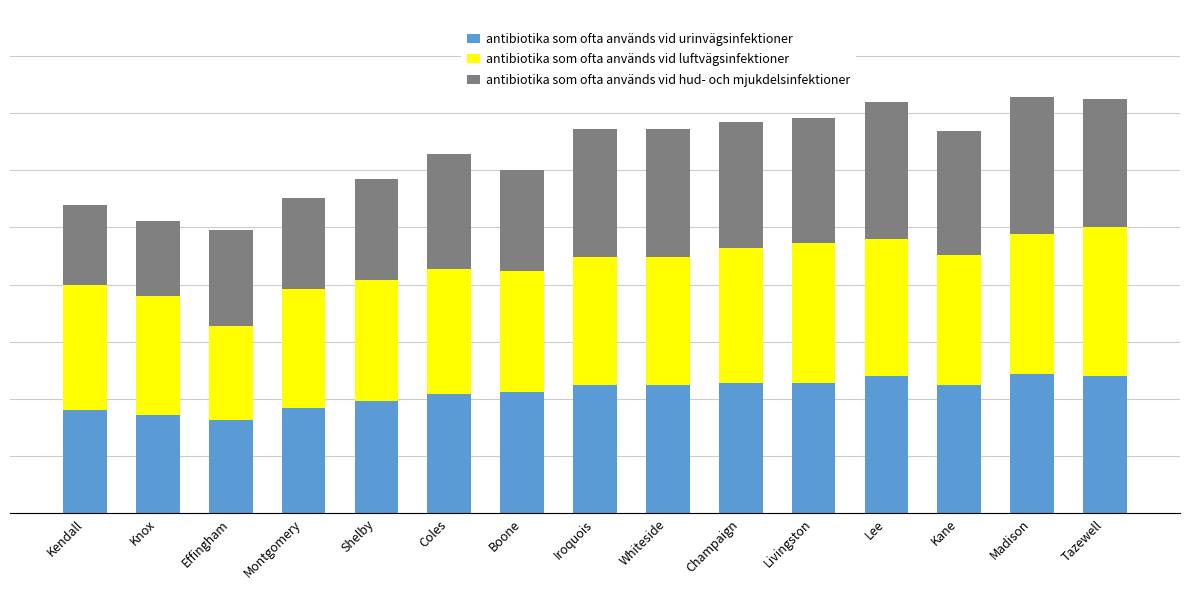

Are the bars grouped side by side (vs. stacked)?

No